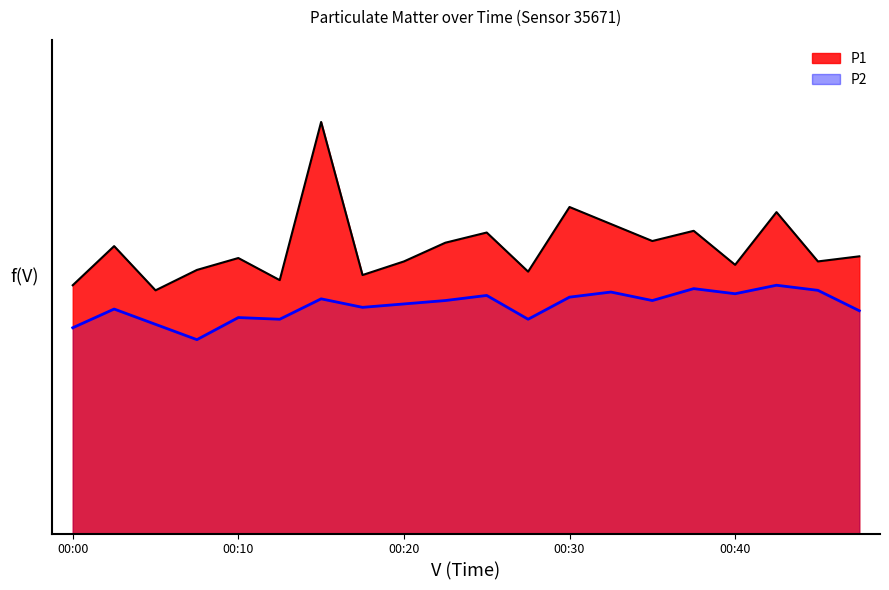

Which series changed the most between 00:30 and 00:38?

P1